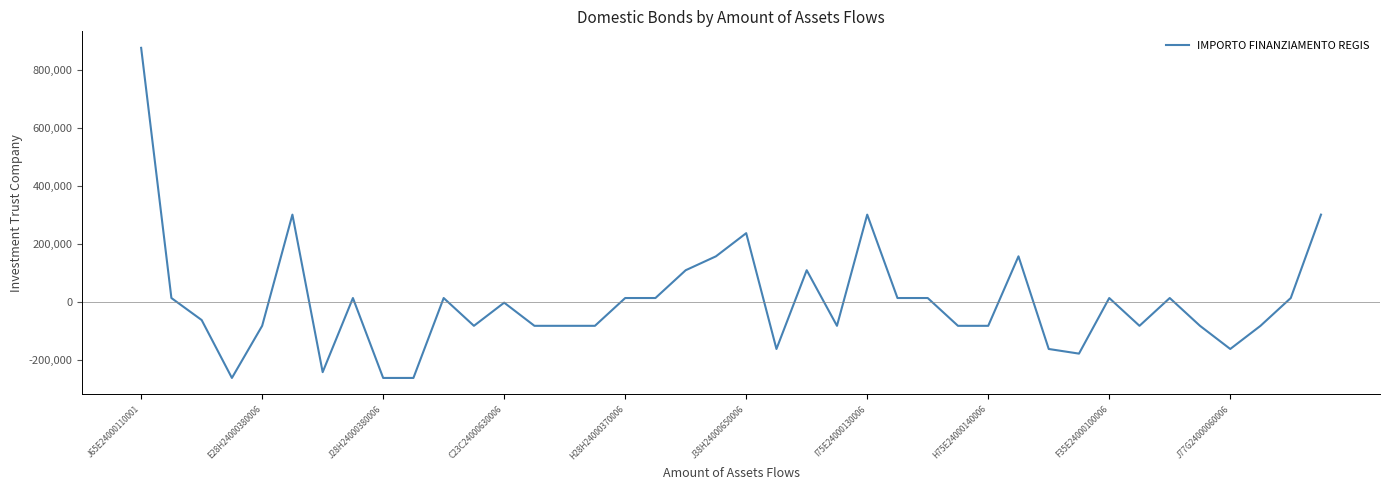

What is the greatest value displayed?

877000